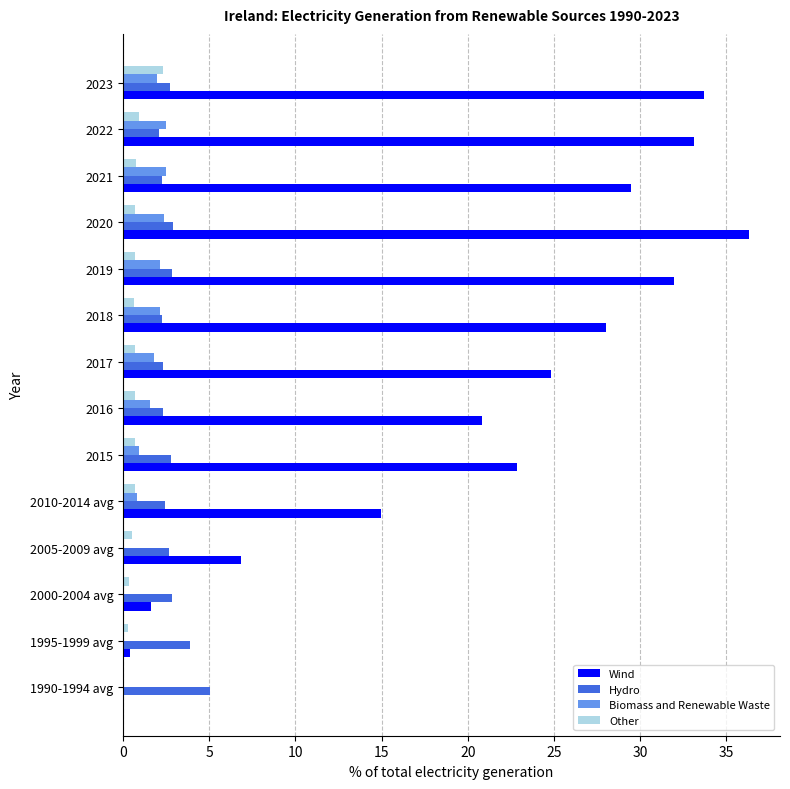

What is the sum of all Other values?

10.1